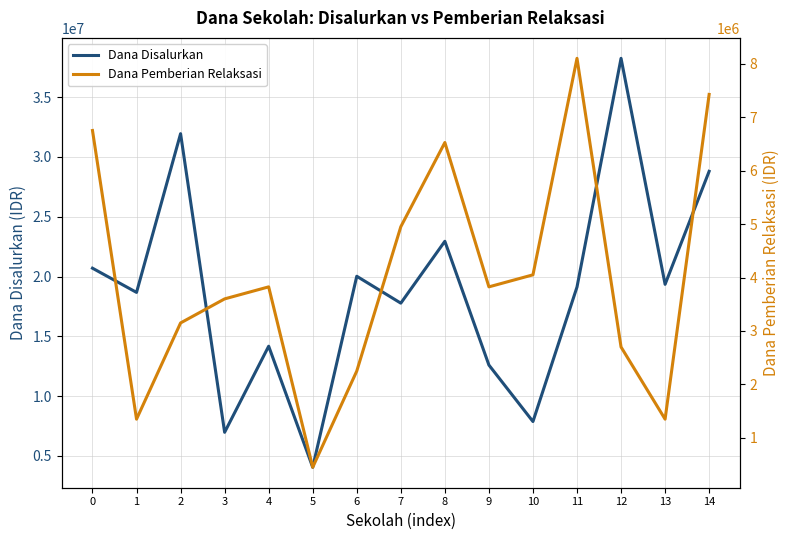

List the series in order of their peak value, lowest first.

Dana Pemberian Relaksasi, Dana Disalurkan